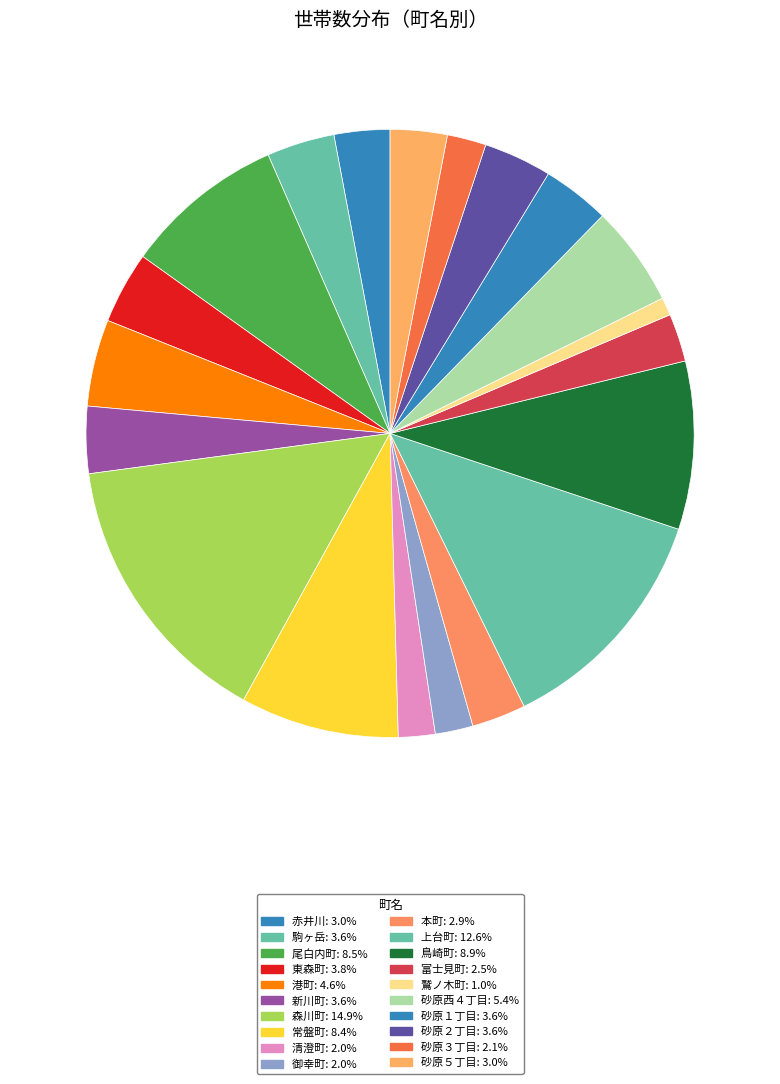

What is the ratio of the value at 東森町 to the value at 新川町?

1.1